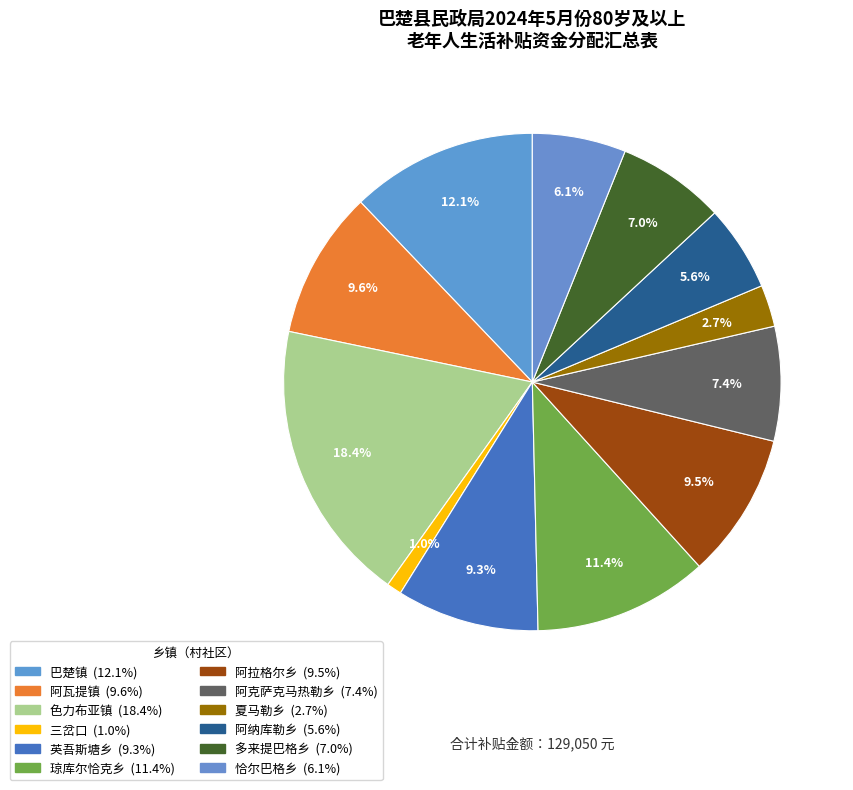

How many segments does this pie chart have?

12